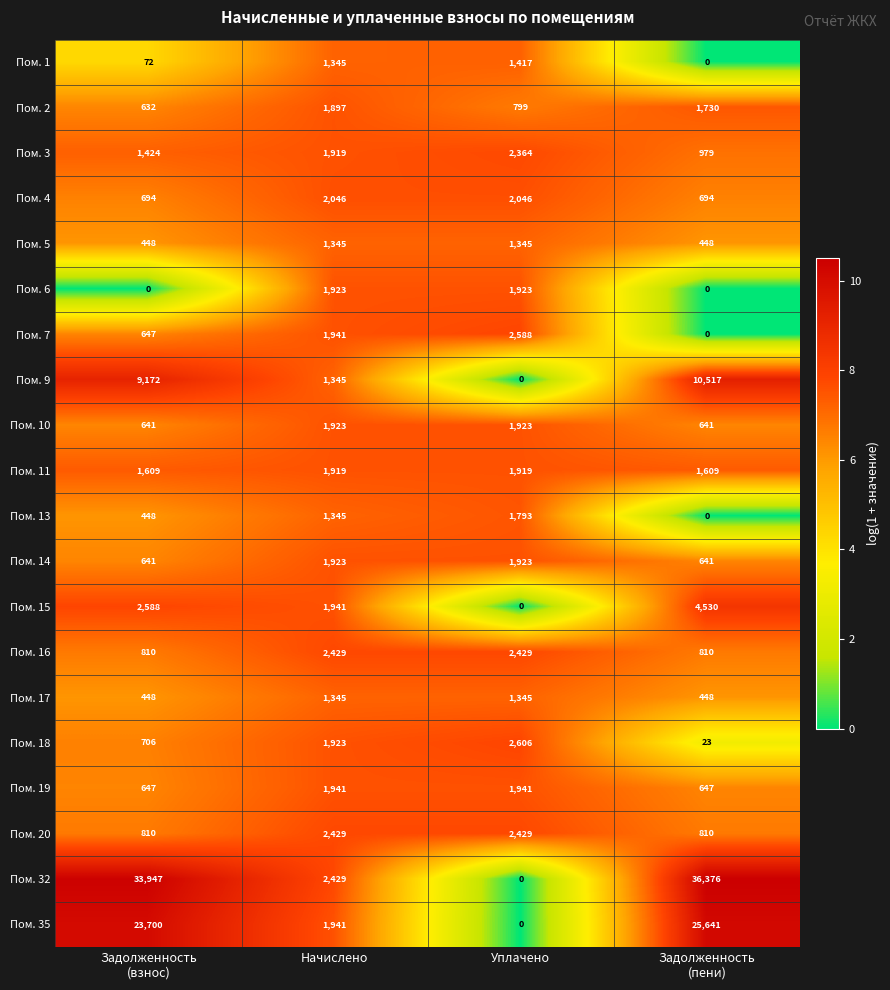

Is it true that Пом. 10 equals 1923 at Уплачено?

True